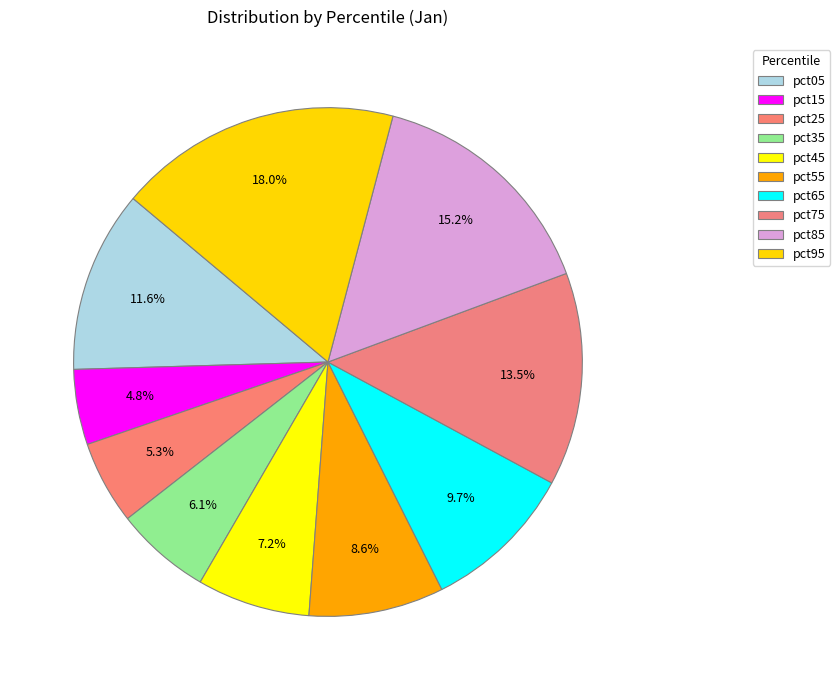

To the nearest percent, what is the difference between the largest and smallest slice percentages?

13%